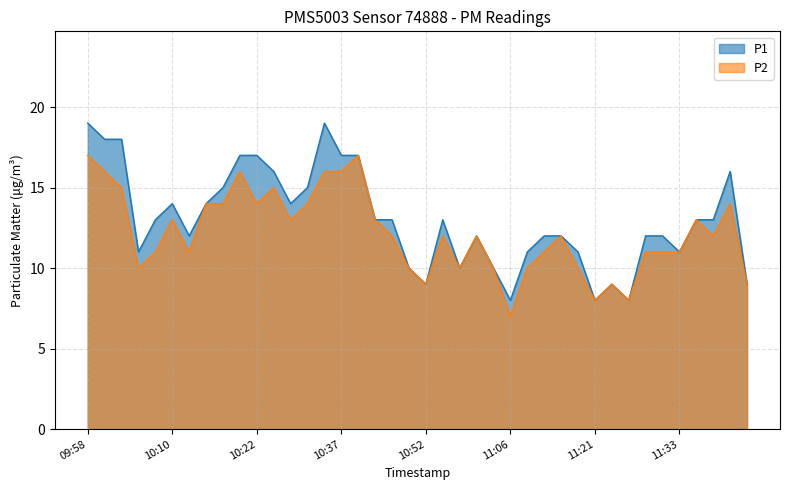

What is the maximum value shown in the chart?

19